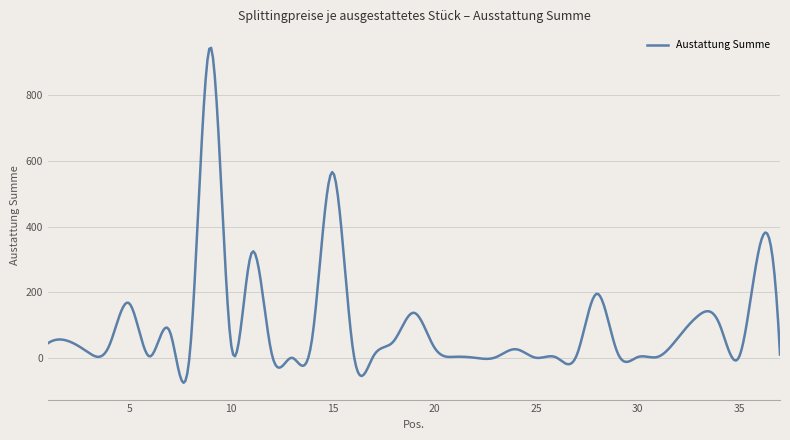

What is the difference between the maximum and minimum values?

1019.5